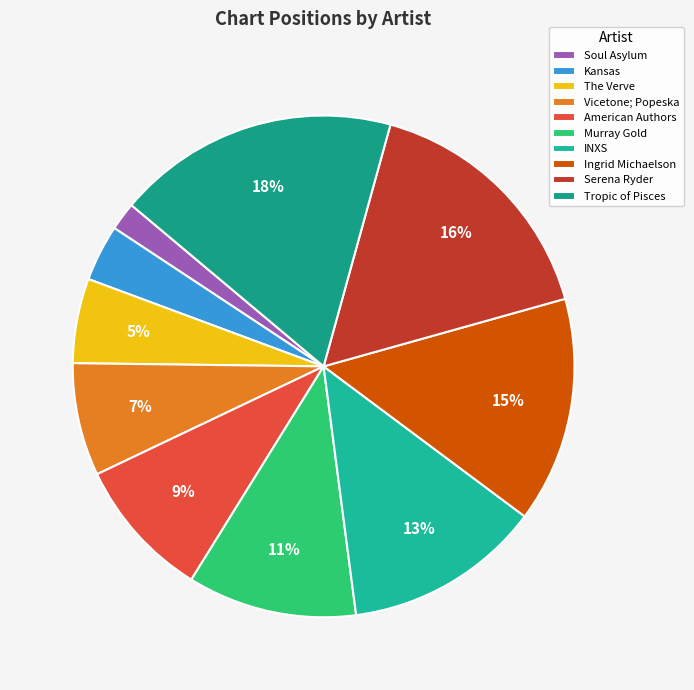

How many slices are in this pie chart?

10